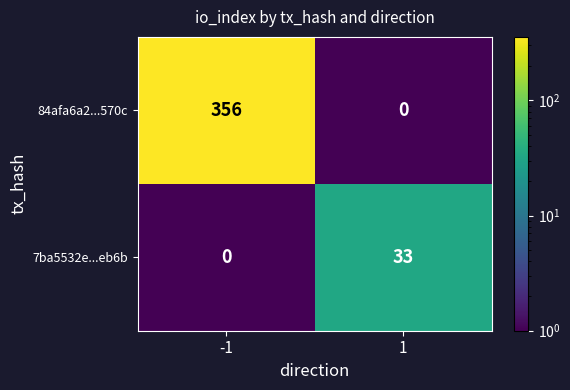

Which series has the largest range (max minus min)?

84afa6a2...570c